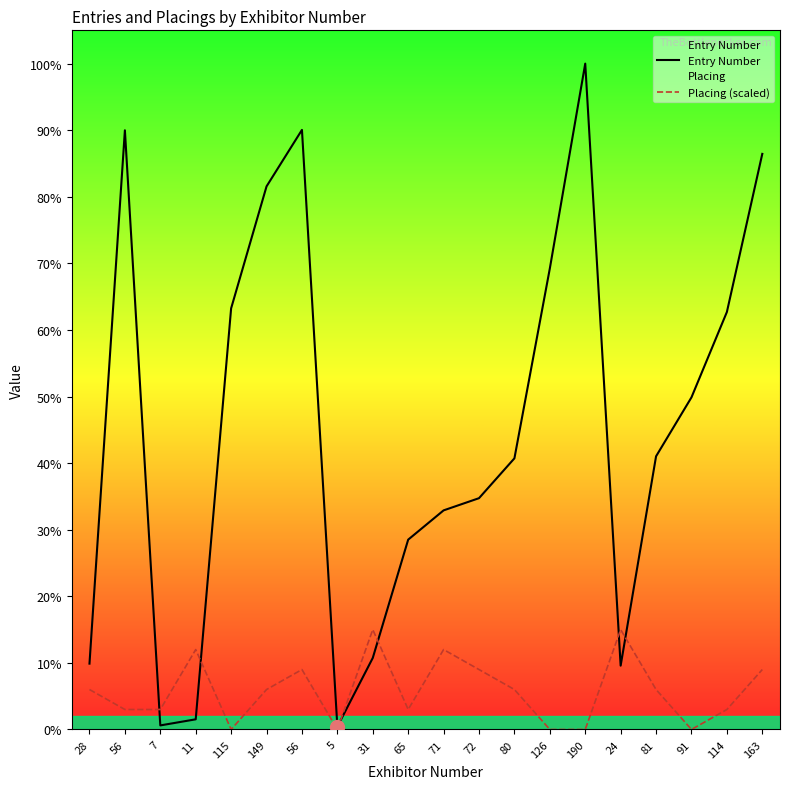

Which series reaches the minimum Y coordinate?

Placing (scaled)